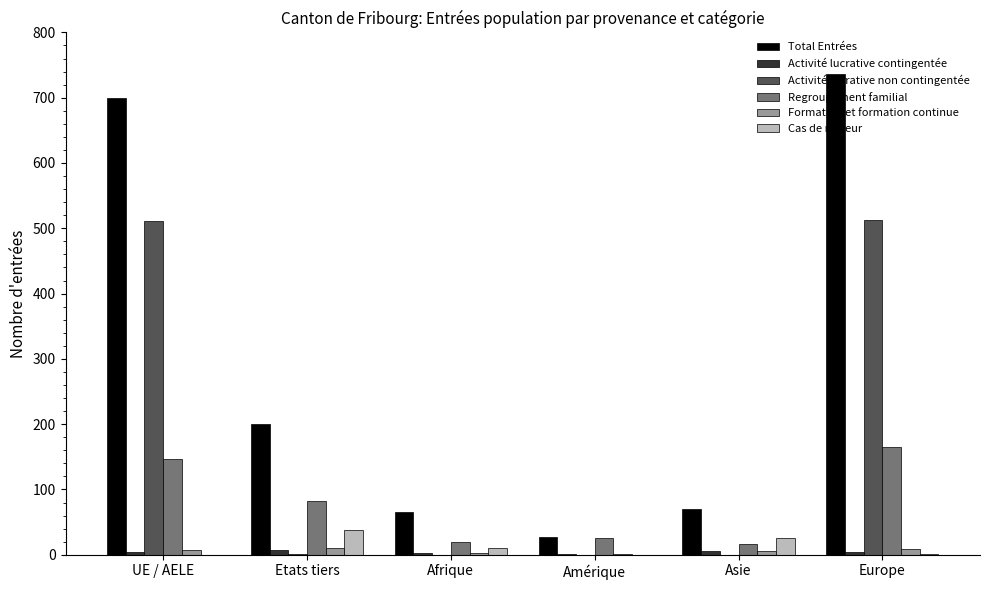

At which label is Regroupement familial closest to 91?

Etats tiers